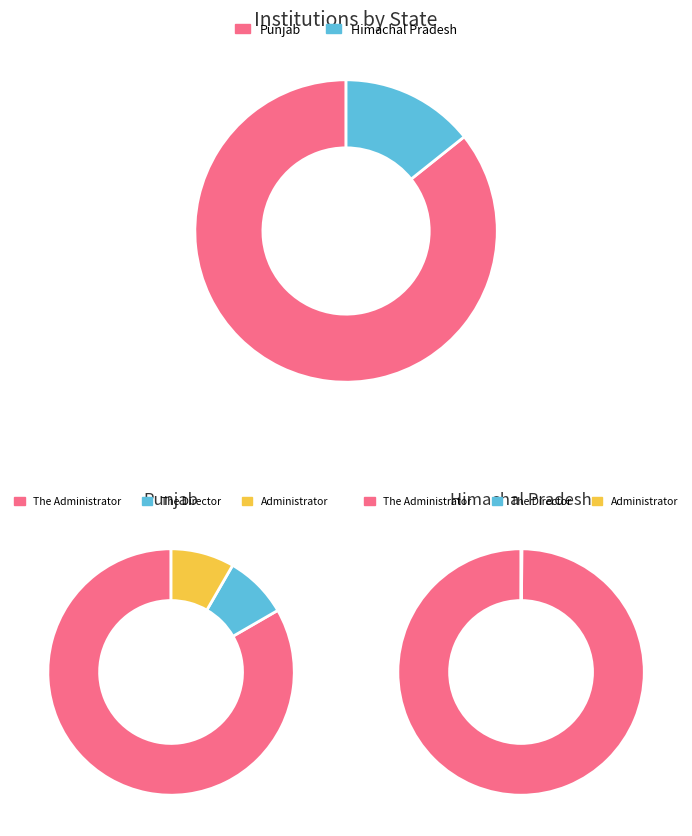

What percentage is NOT represented by Punjab?

14.3%